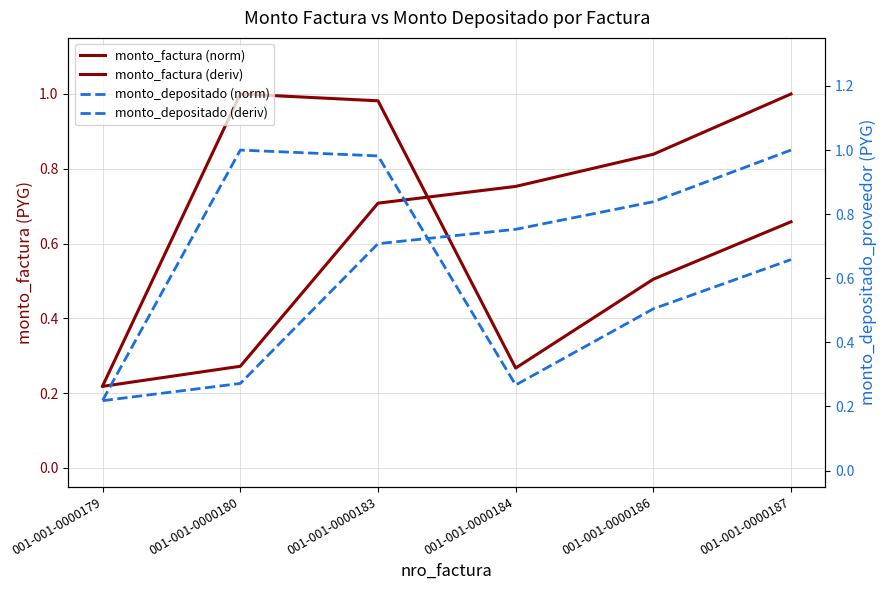

Which series changed the most between 001-001-0000180 and 001-001-0000184?

monto_factura (deriv)